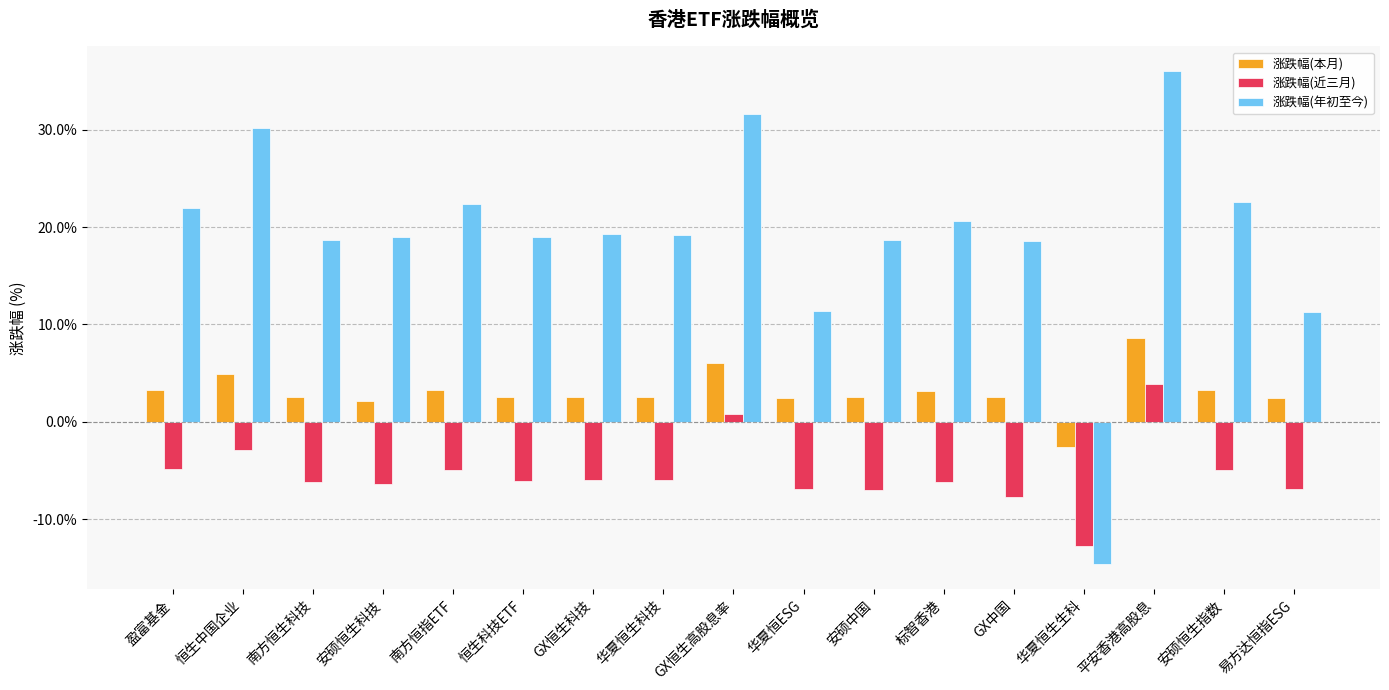

At 标智香港, list the series in order from largest to smallest.

涨跌幅(年初至今), 涨跌幅(本月), 涨跌幅(近三月)